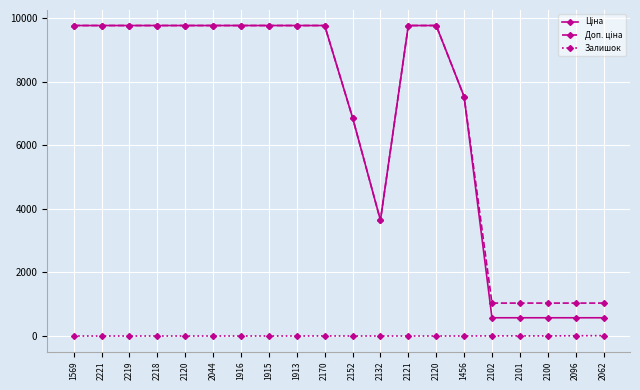

How many series are shown in this chart?

3